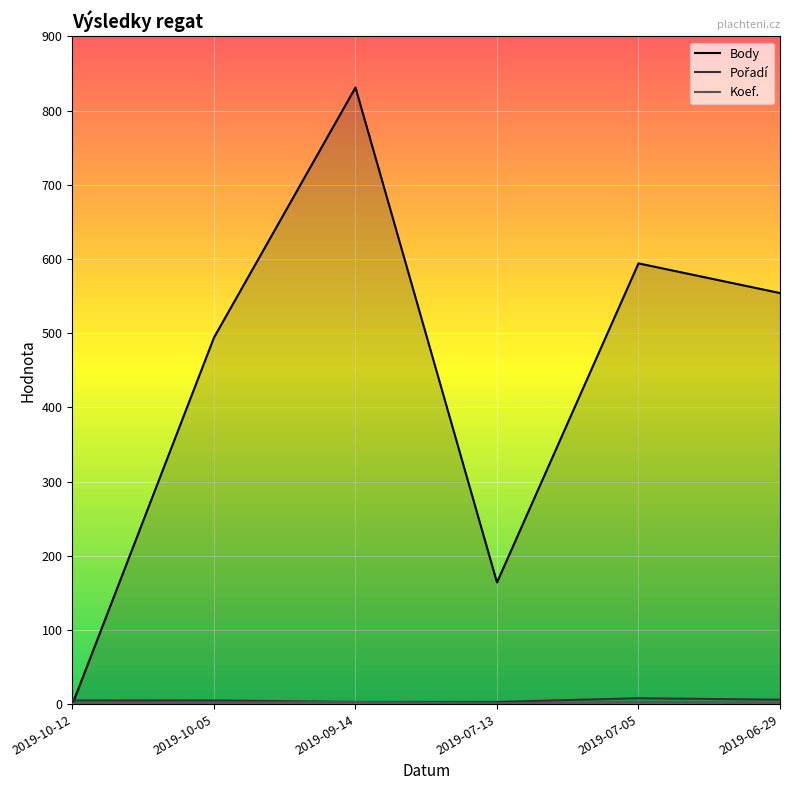

Rank the series at 2019-07-13 from lowest to highest value.

Koef., Pořadí, Body